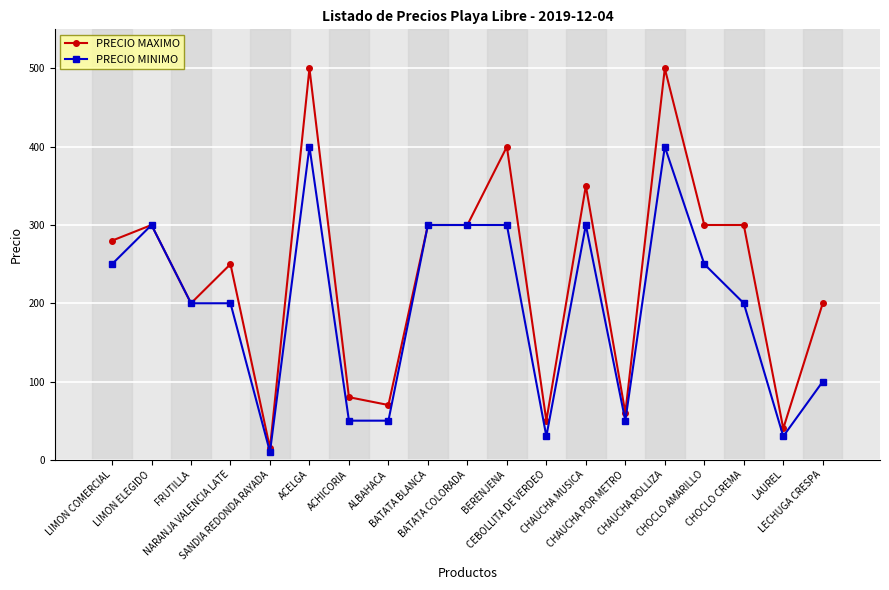

What is the maximum value shown in the chart?

500